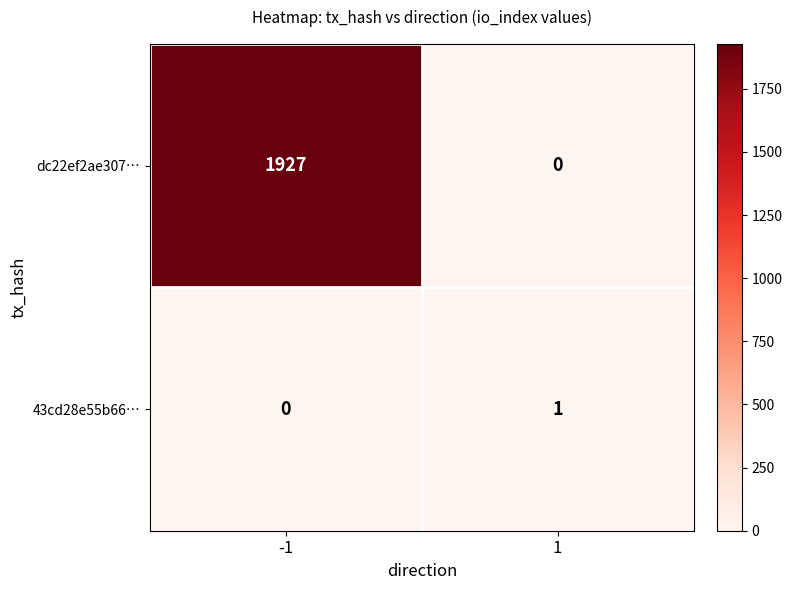

Between -1 and 1, which series saw the biggest shift?

dc22ef2ae307…